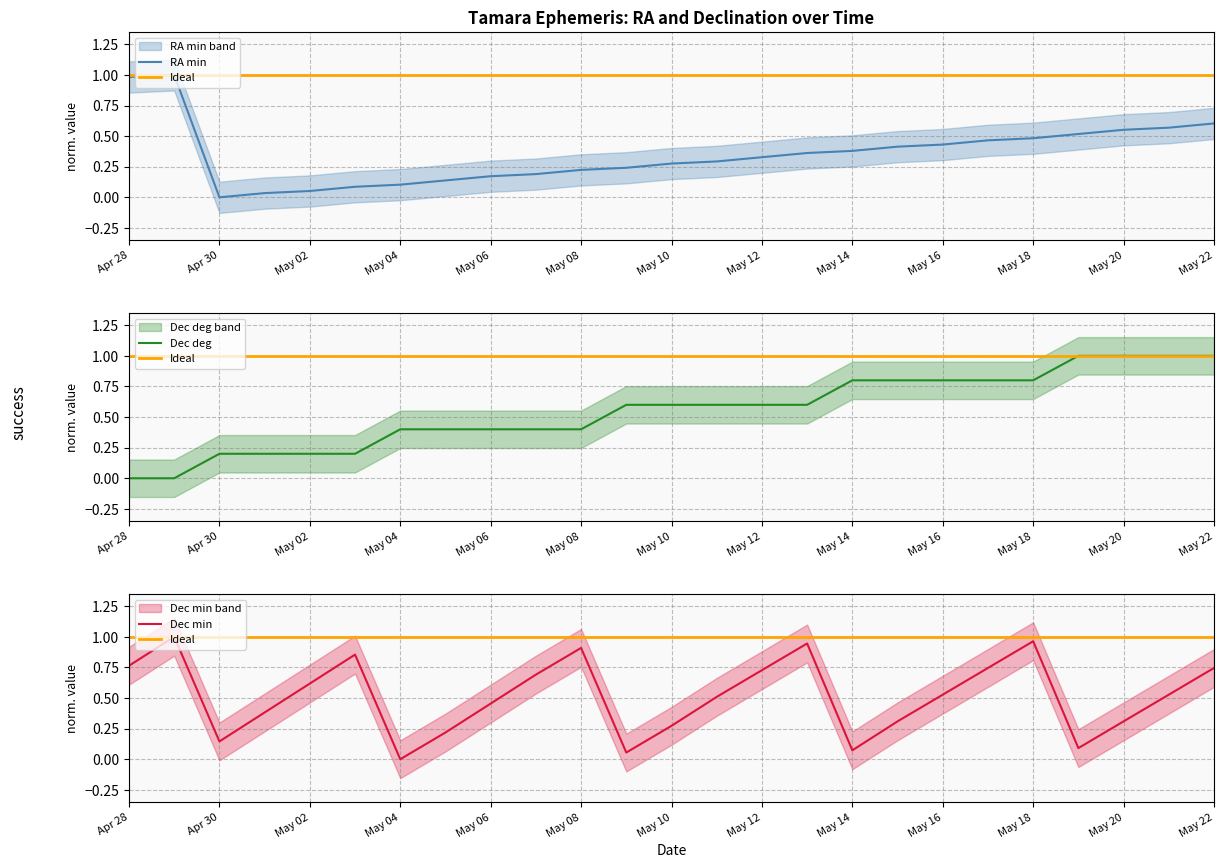

How many data points does each series have?

25